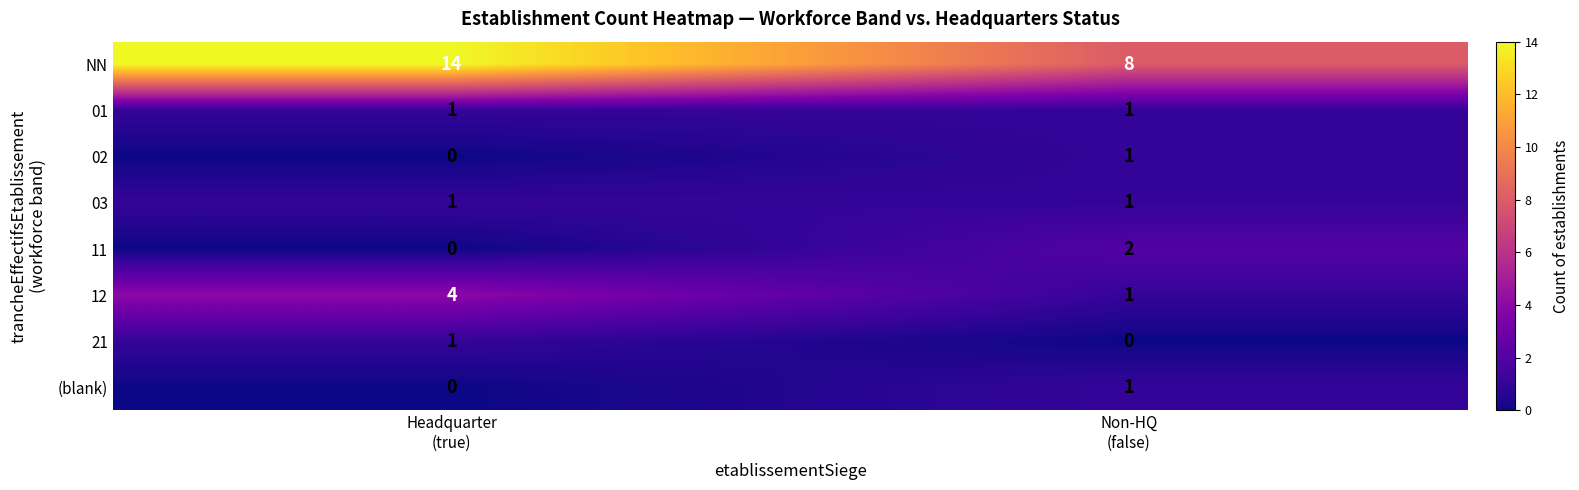

What is the greatest value displayed?

14